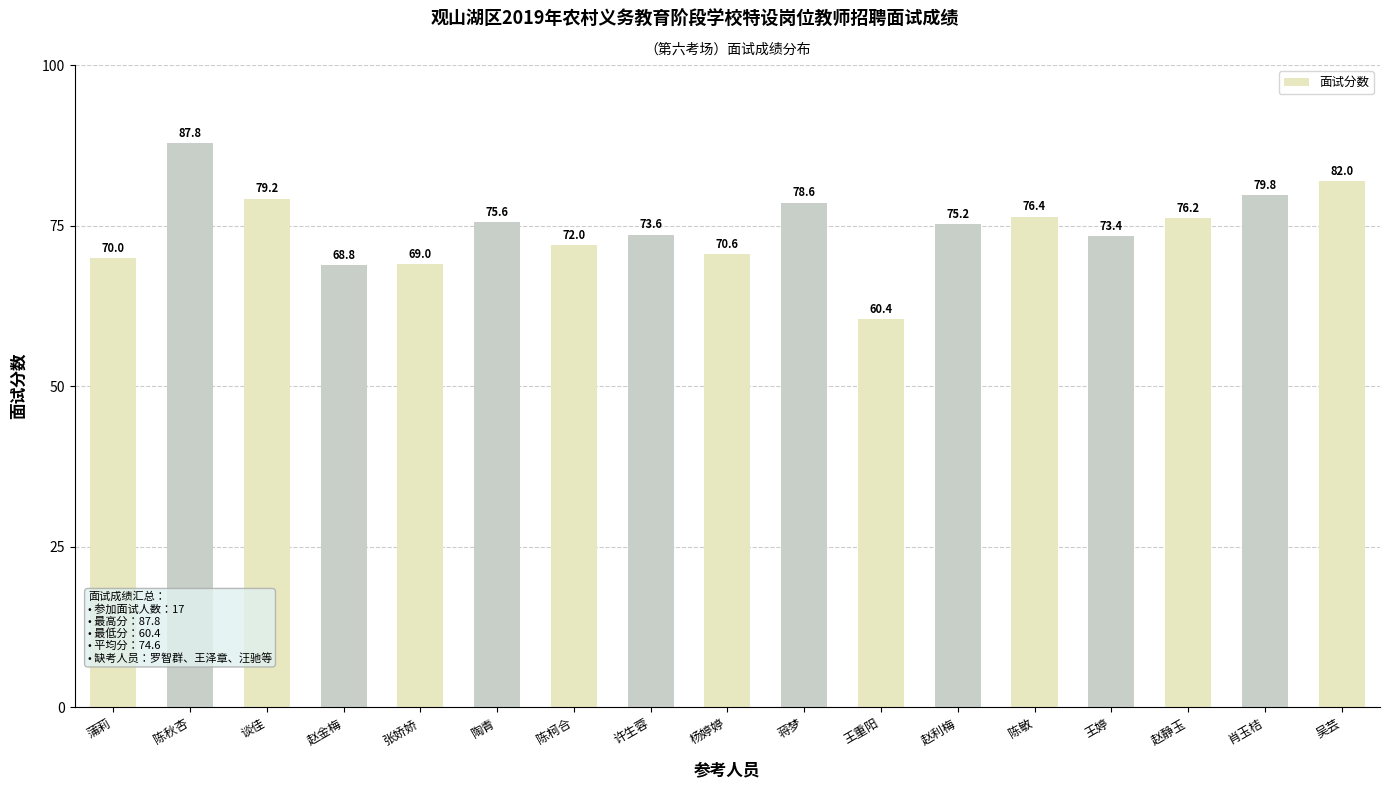

What is the approximate value at 张娇娇?

69.0